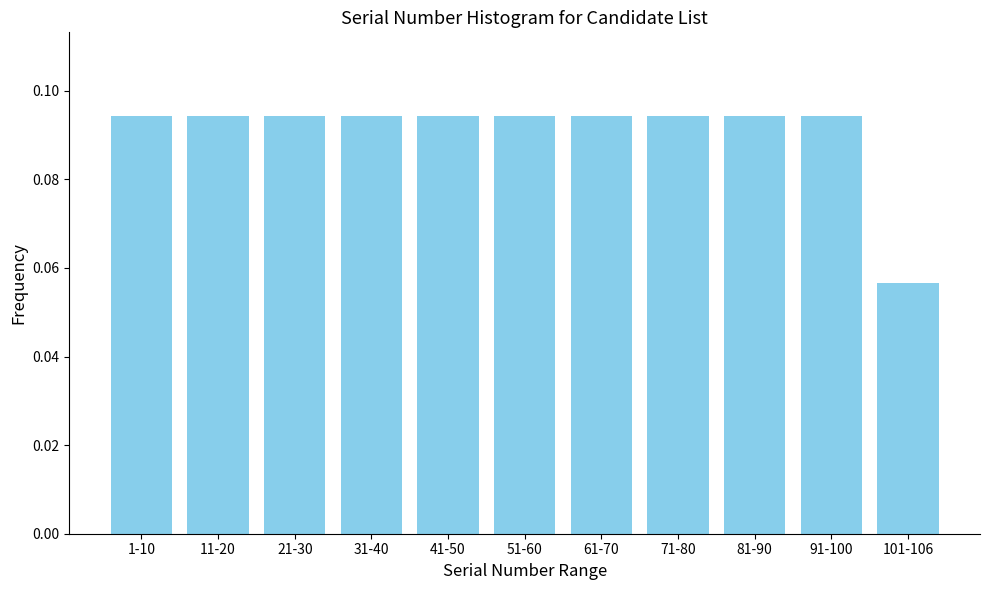

Which label corresponds to the smallest value in the chart?

101-106